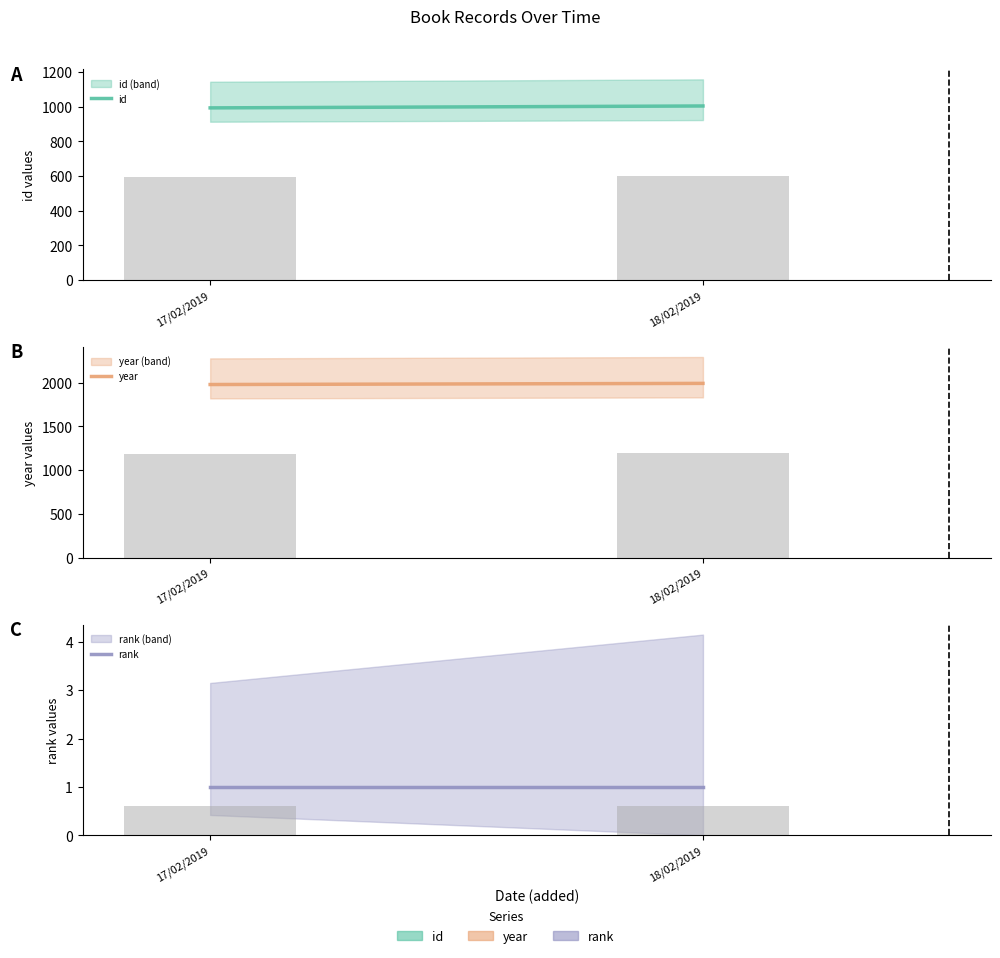

Reading left to right, extract all data points from this chart.

id: 994.0	1005.0
id (bar): 596.4	603.0
year: 1980.0	1993.0
year (bar): 1188.0	1195.8
rank: 1.0	1.0
rank (bar): 0.6	0.6